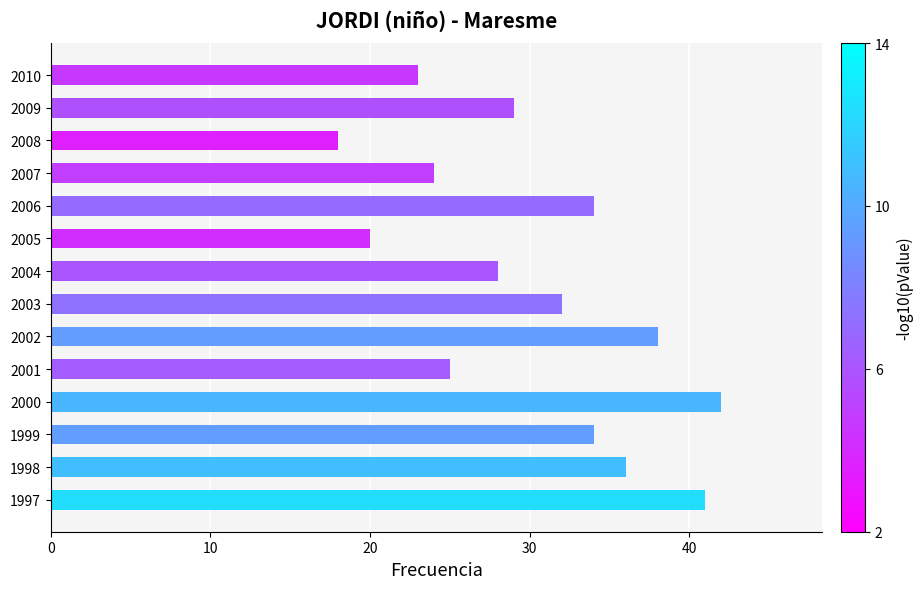

True or false: the data shows 11 at 2007.

False